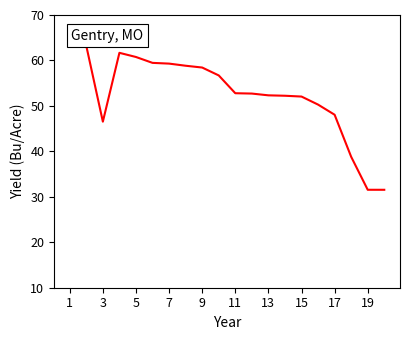

What is the difference between the maximum and minimum values?

32.0